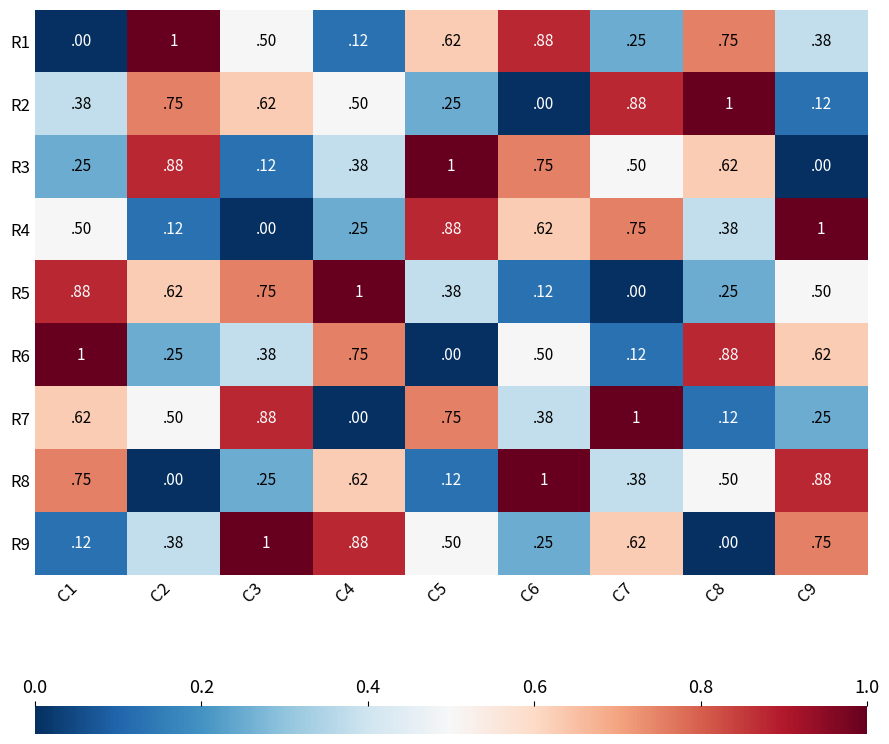

The R9 series shows 0.5 at C5. True or false?

True